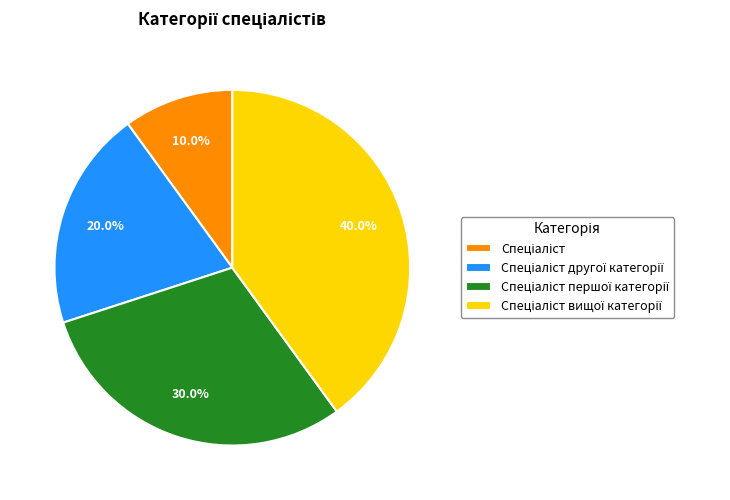

To the nearest percent, what is the difference between the largest and smallest slice percentages?

30%